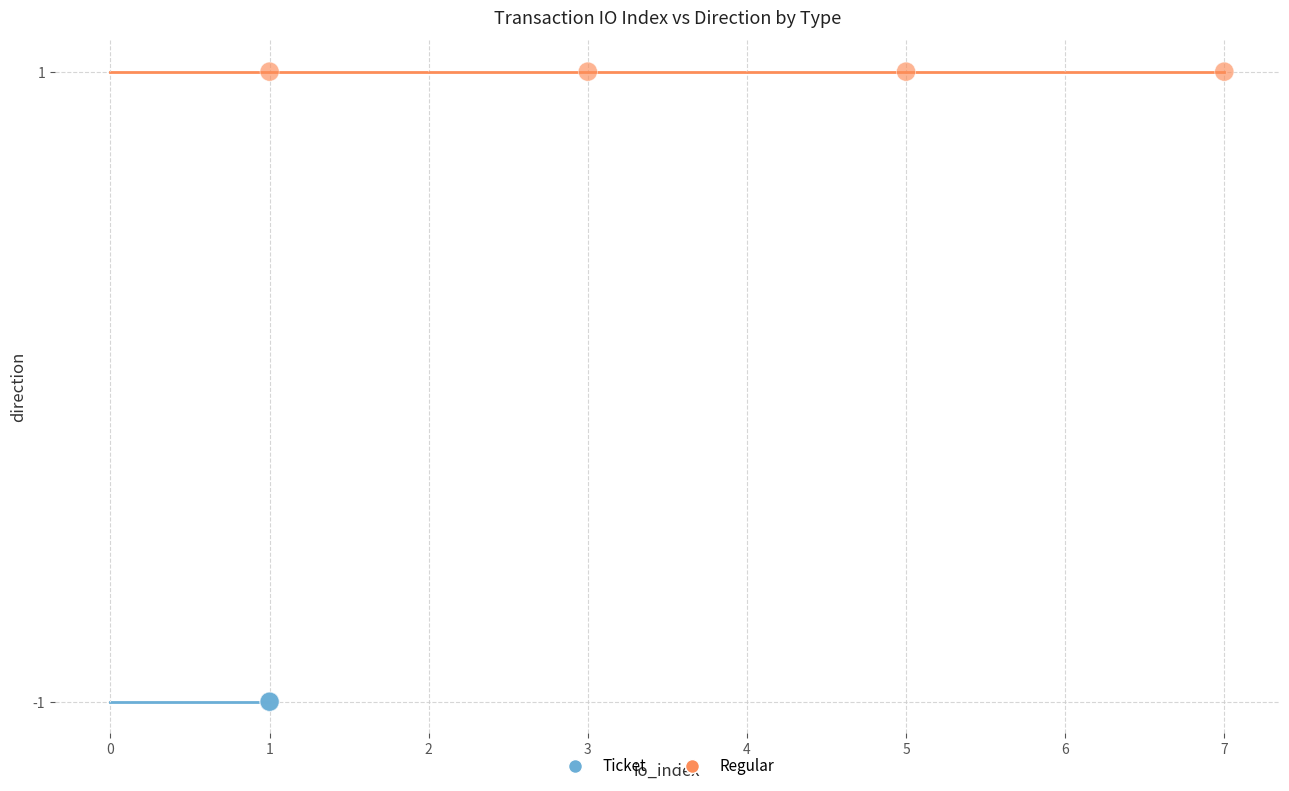

Which series reaches the maximum Y coordinate?

Regular